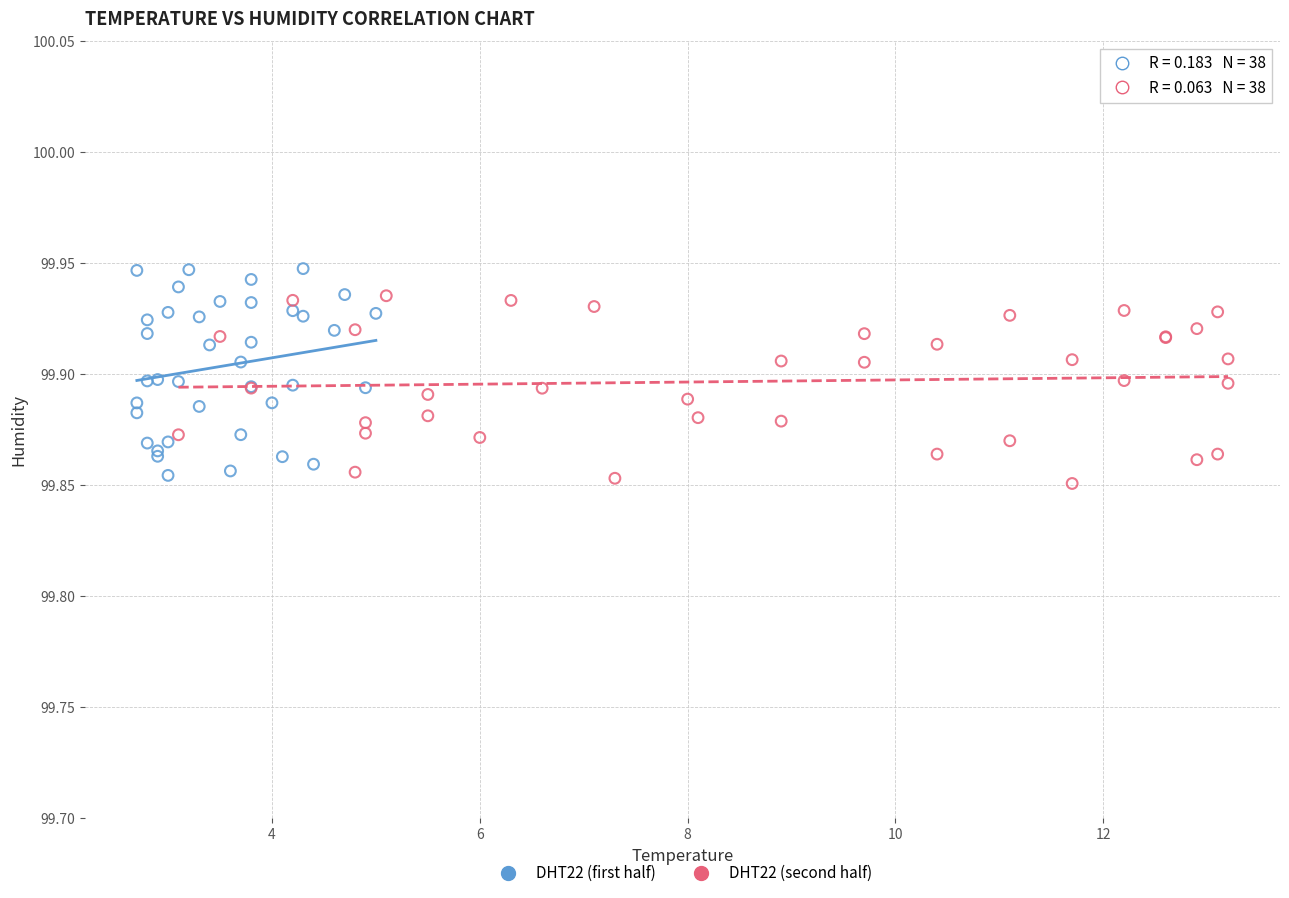

What are all the series names shown in the legend?

DHT22 (first half), DHT22 (second half)